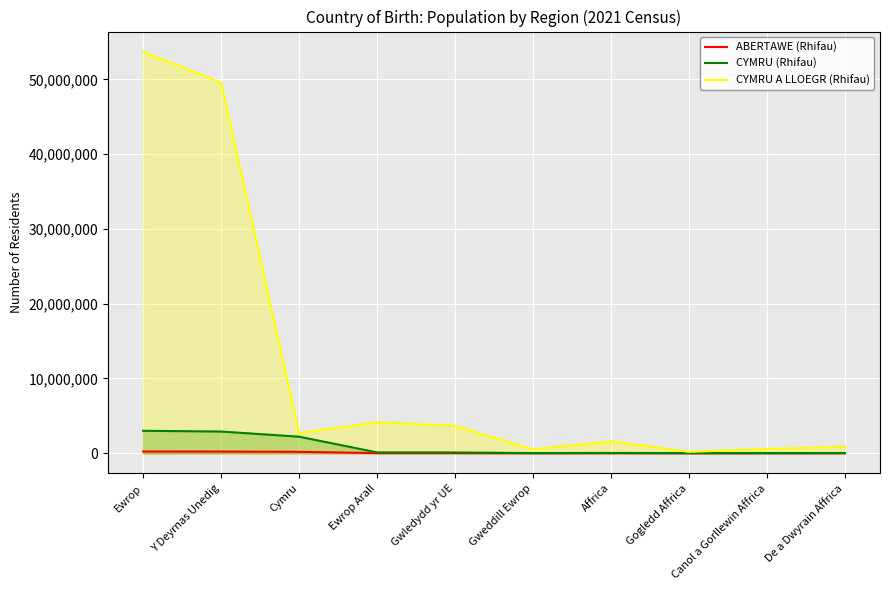

Read the ABERTAWE (Rhifau) value at Y Deyrnas Unedig, to the nearest 100.

216000